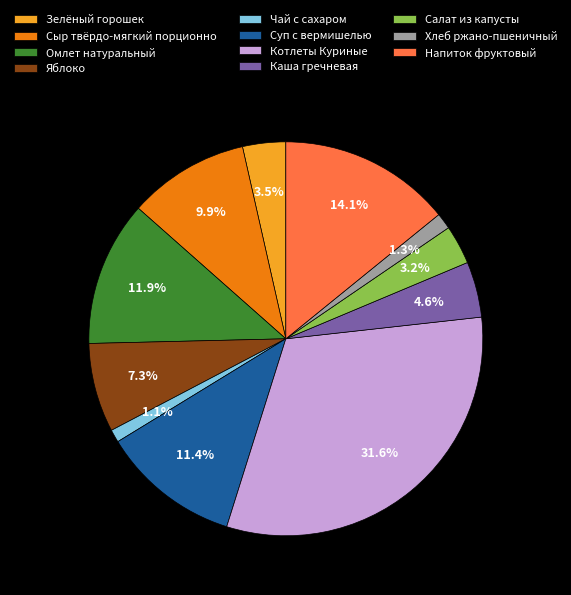

To the nearest percent, what percentage of the pie is Чай с сахаром?

1%